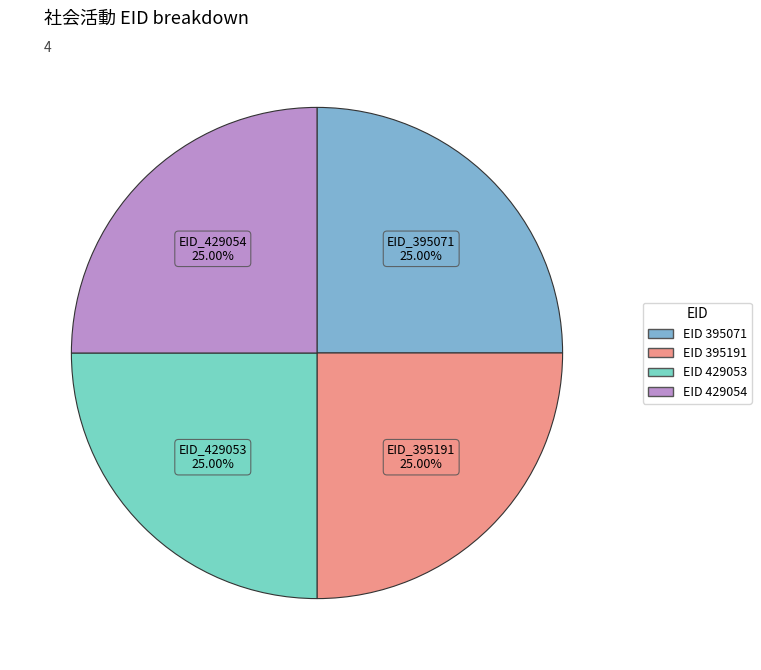

Does any single category account for the majority?

No